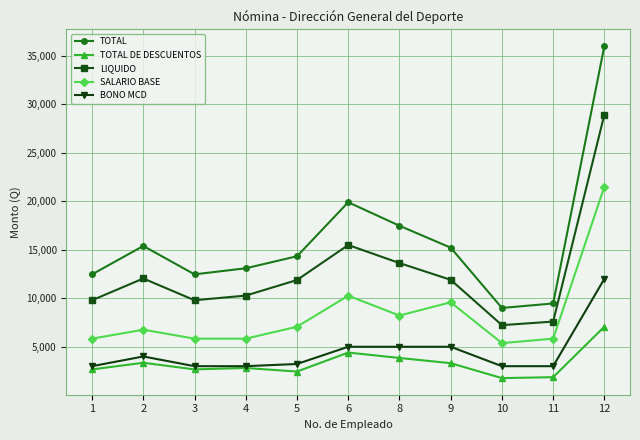

What is the greatest value displayed?

35992.0